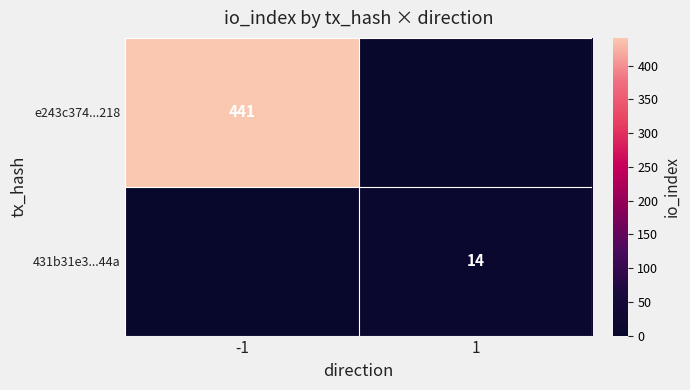

What is the total value across all series at -1?

441